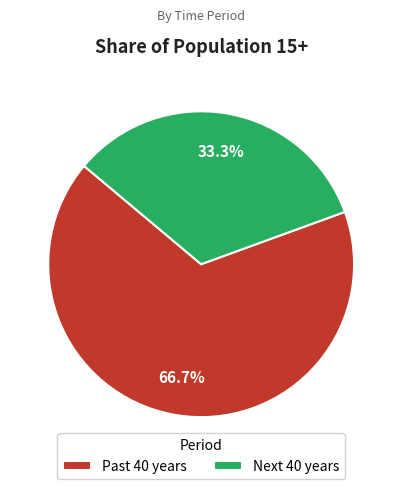

To the nearest percent, what is the difference between the Past 40 years and Next 40 years slice percentages?

33%